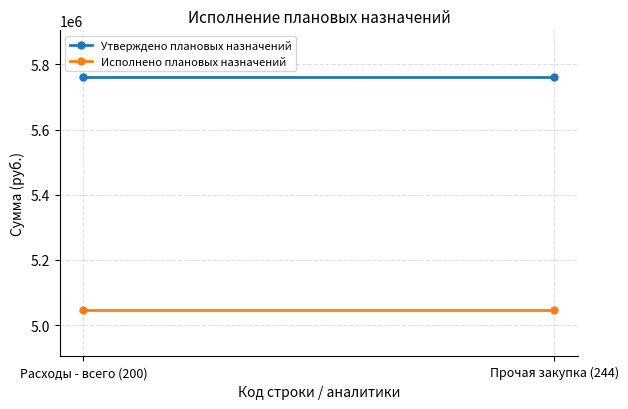

What is the highest value of the Утверждено плановых назначений series?

5761832.6